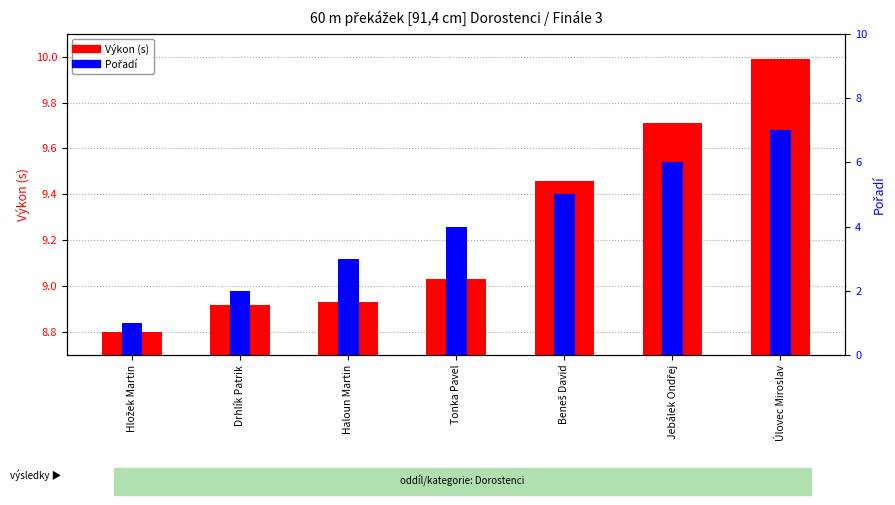

At which label is Výkon (s) closest to 9?

Tonka Pavel